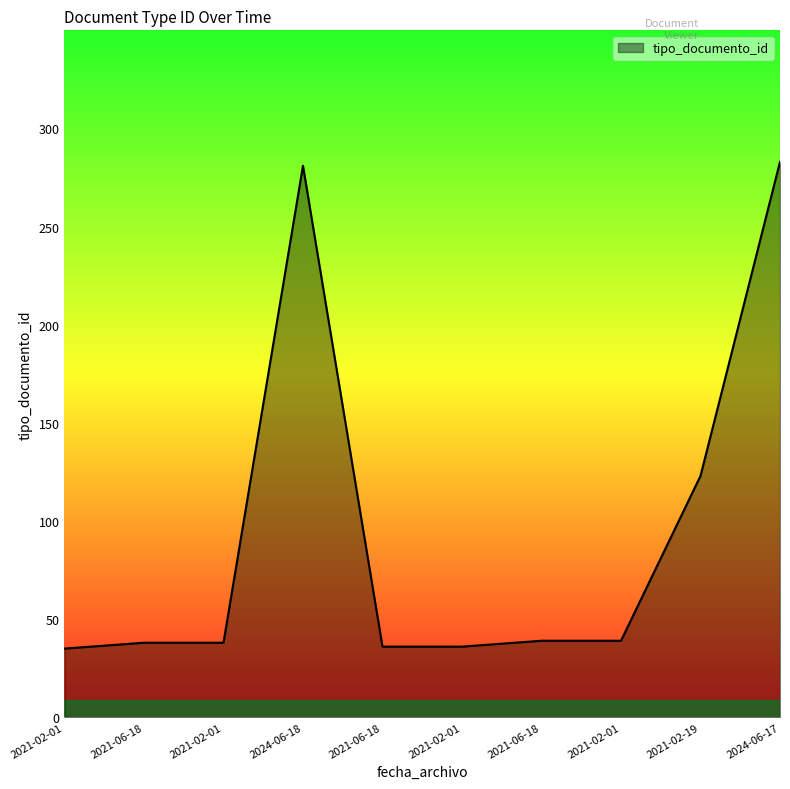

Does the chart have visible grid lines?

No